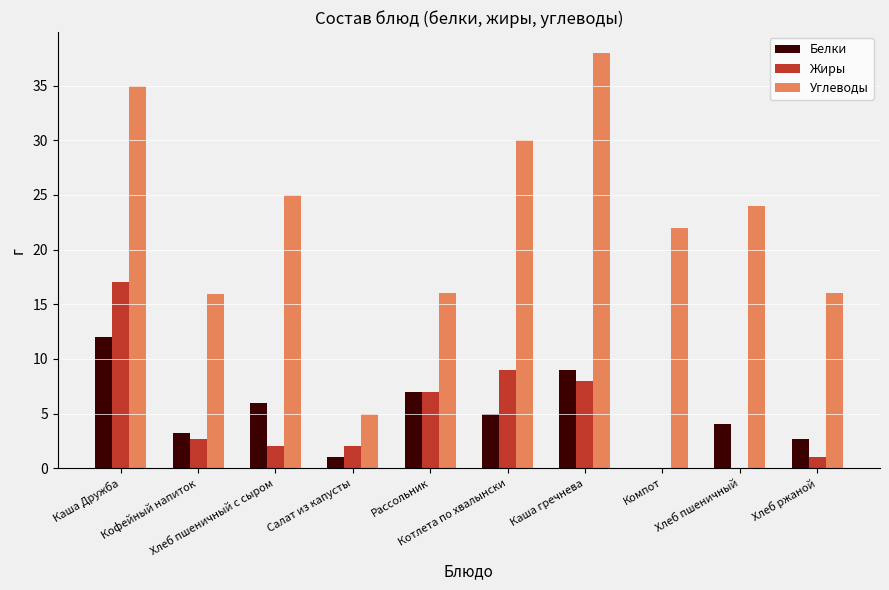

What is the sum of all Углеводы values?

226.9